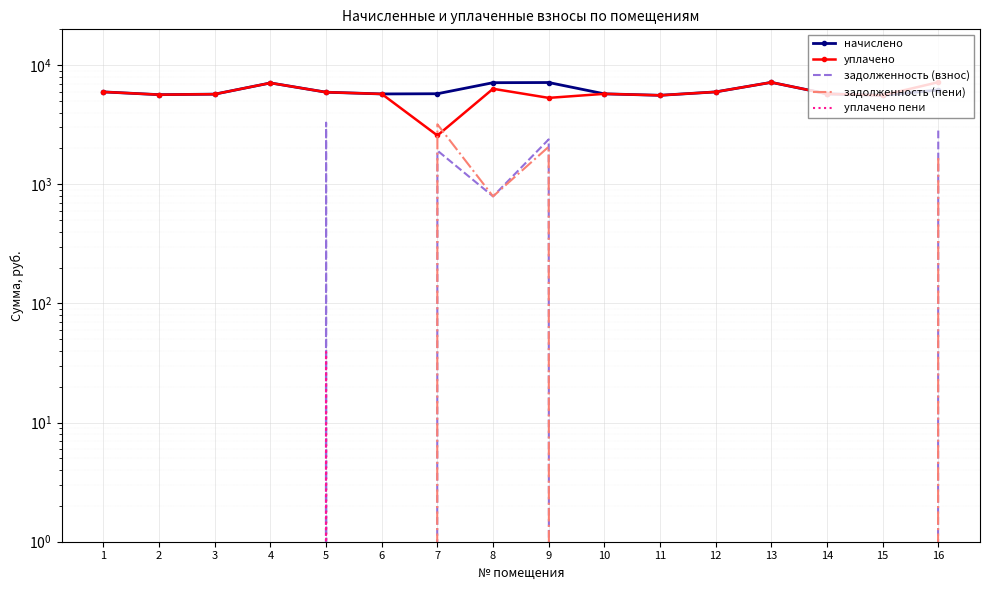

At 9, list the series in order from largest to smallest.

начислено, уплачено, задолженность (взнос), задолженность (пени), уплачено пени